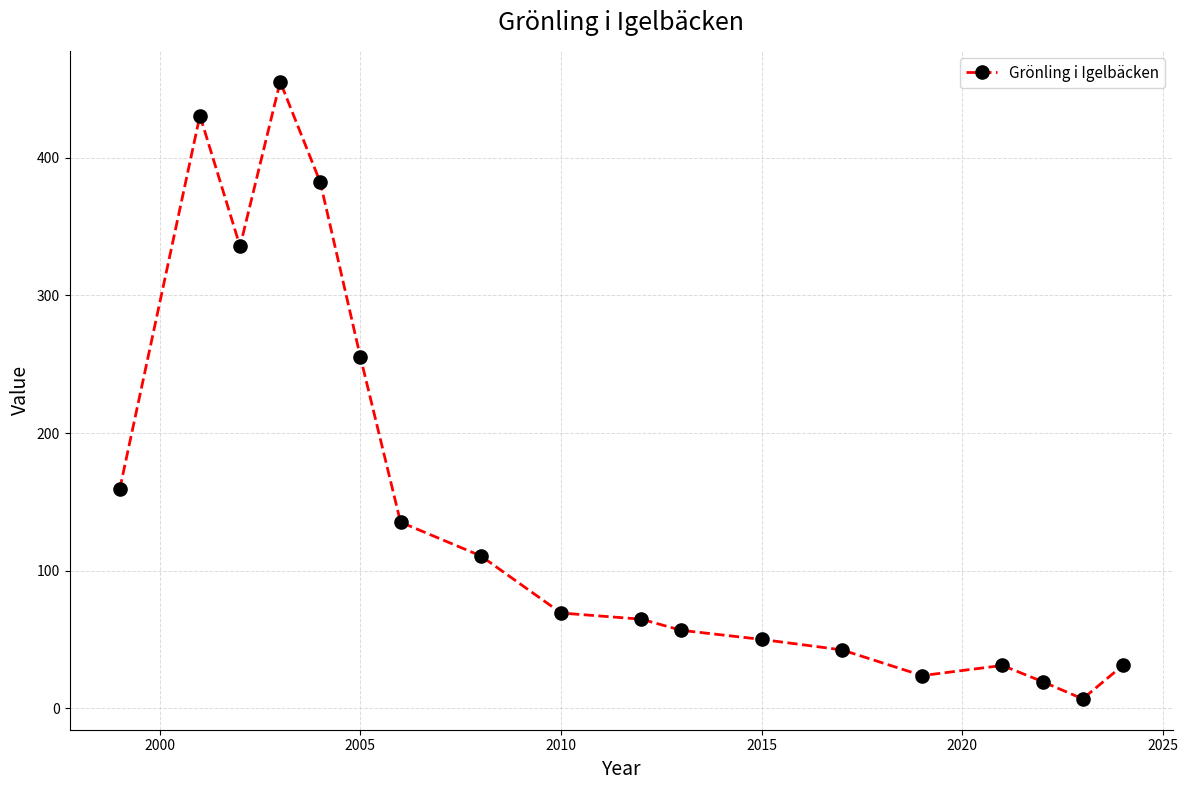

What is the difference between the second highest and second lowest values?

411.4